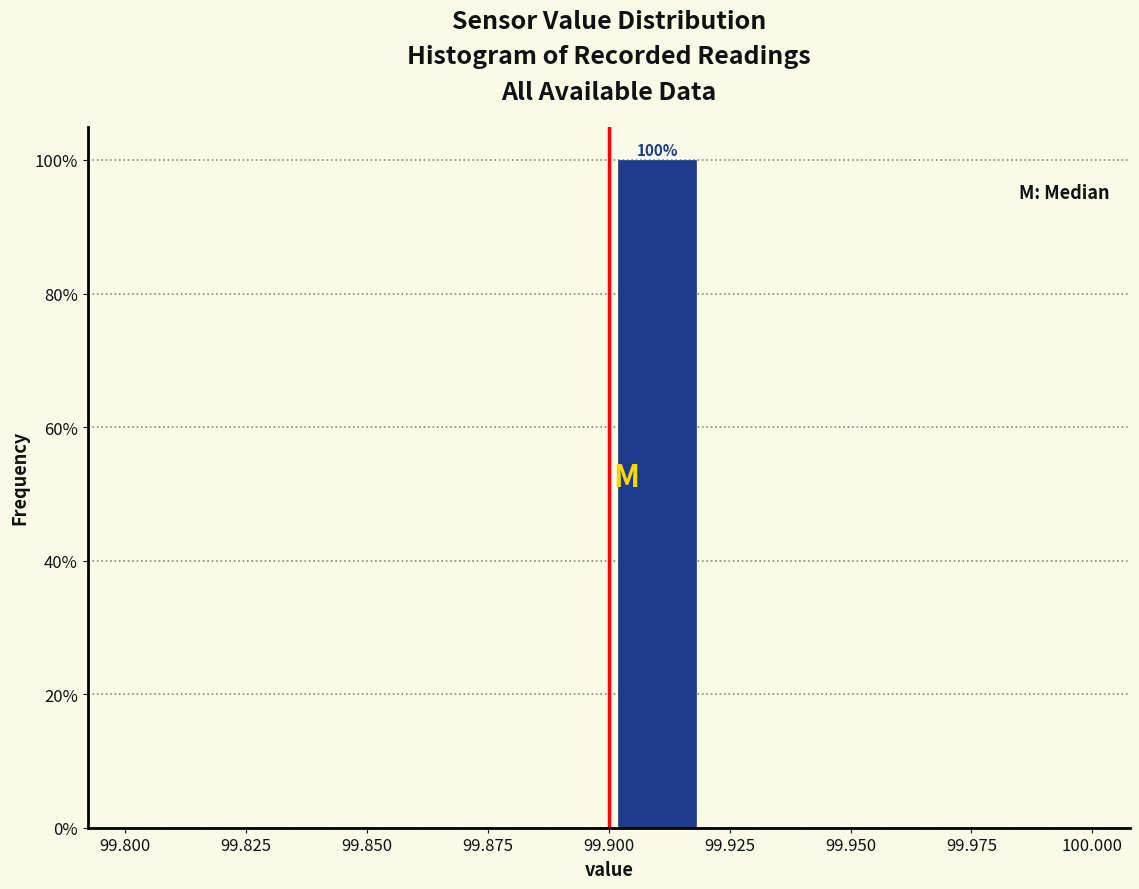

Which range on the x-axis has the tallest bar?

99.90 to 99.92